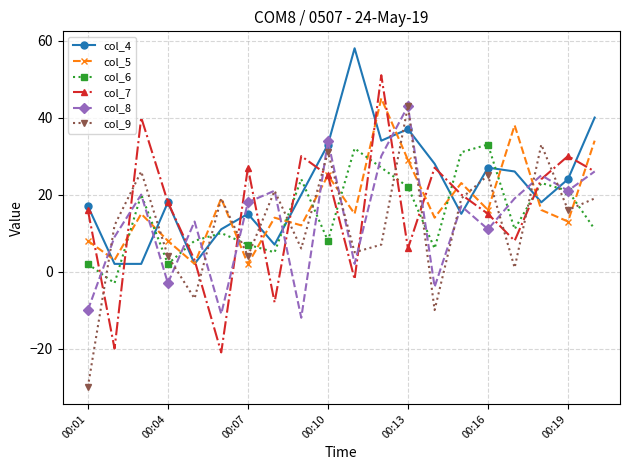

How many values in col_9 are above zero?

17